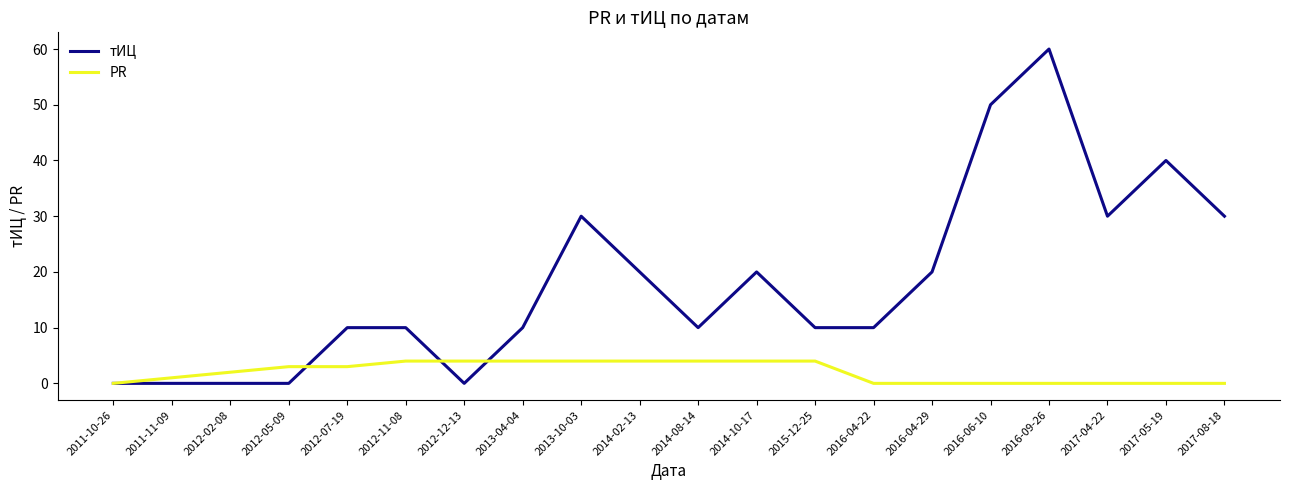

Is the value of PR at 2011-11-09 greater than the value of тИЦ at 2017-05-19?

No